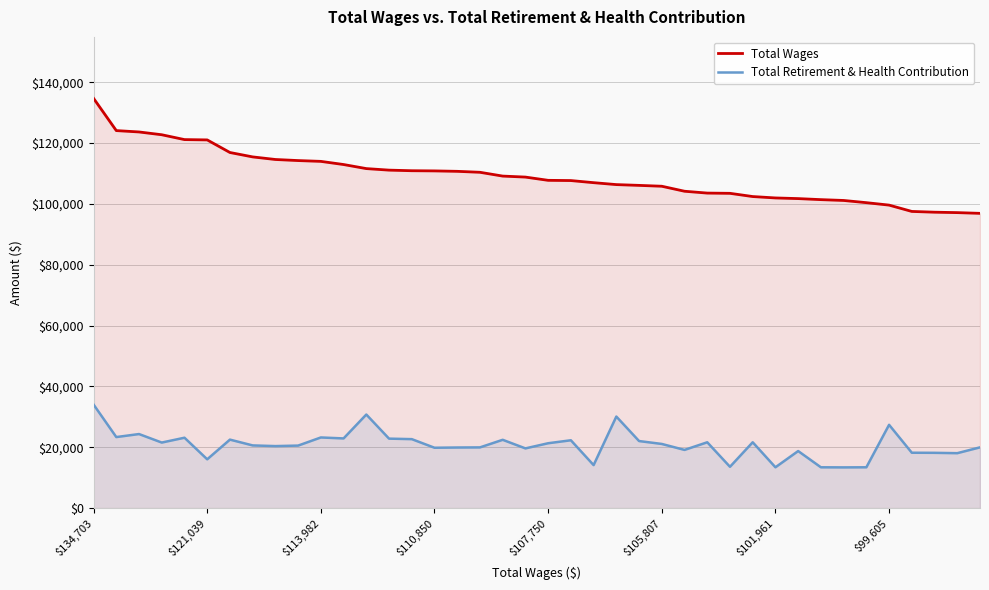

Where does the Total Retirement & Health Contribution series first go above 21087?

$134,703